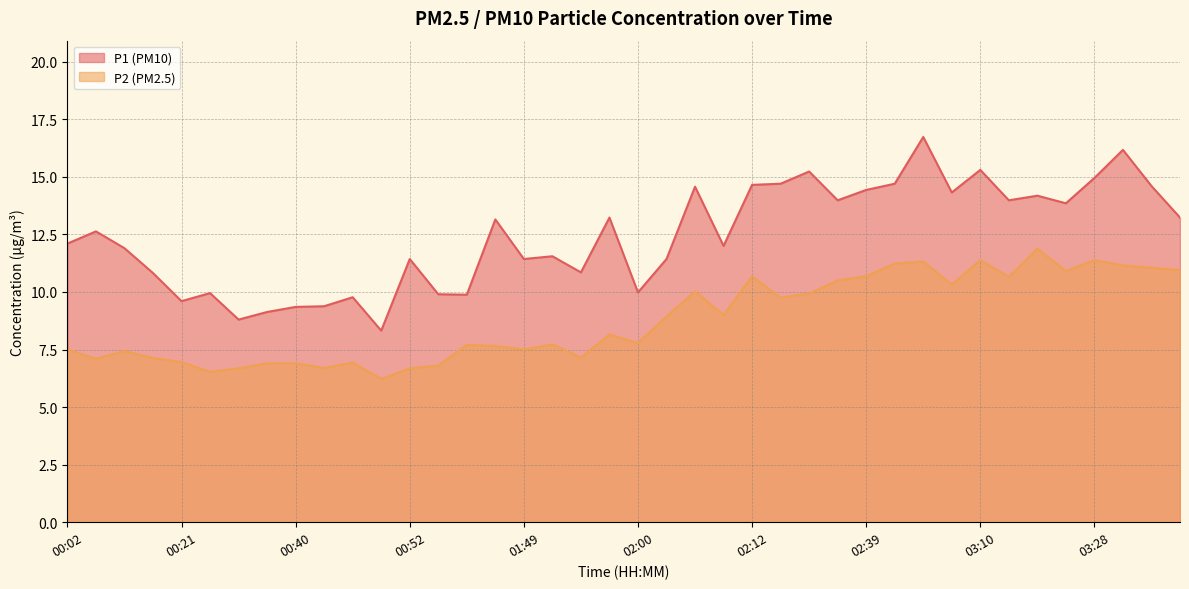

What is the difference between the highest and lowest values at 01:54?

3.7